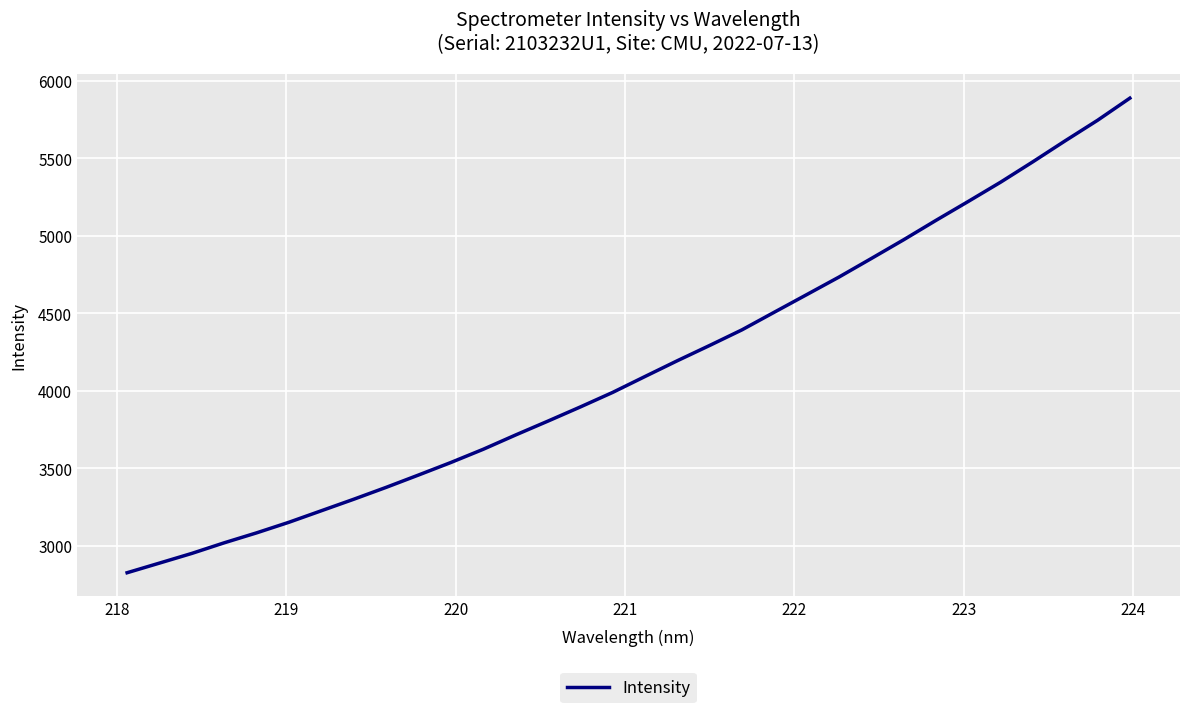

Does the chart display data point markers on the line(s)?

No